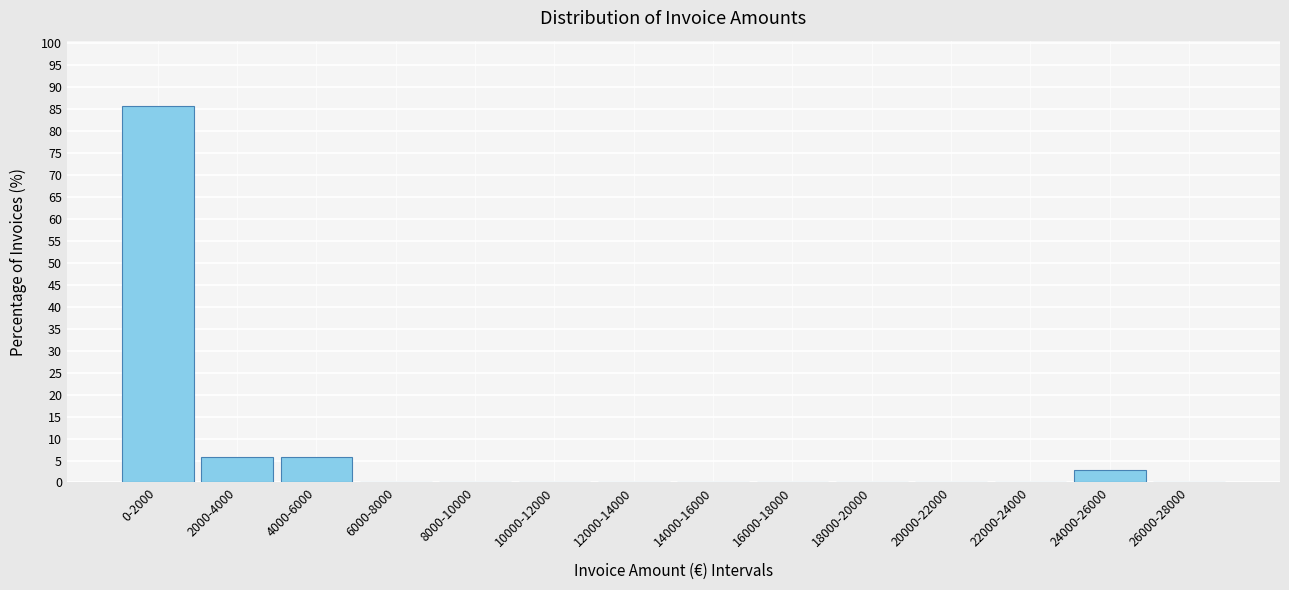

Reading left to right, transcribe all the data shown in this chart.

0-2000=85.7	2000-4000=5.7	4000-6000=5.7	6000-8000=0.0	8000-10000=0.0	10000-12000=0.0	12000-14000=0.0	14000-16000=0.0	16000-18000=0.0	18000-20000=0.0	20000-22000=0.0	22000-24000=0.0	24000-26000=2.9	26000-28000=0.0